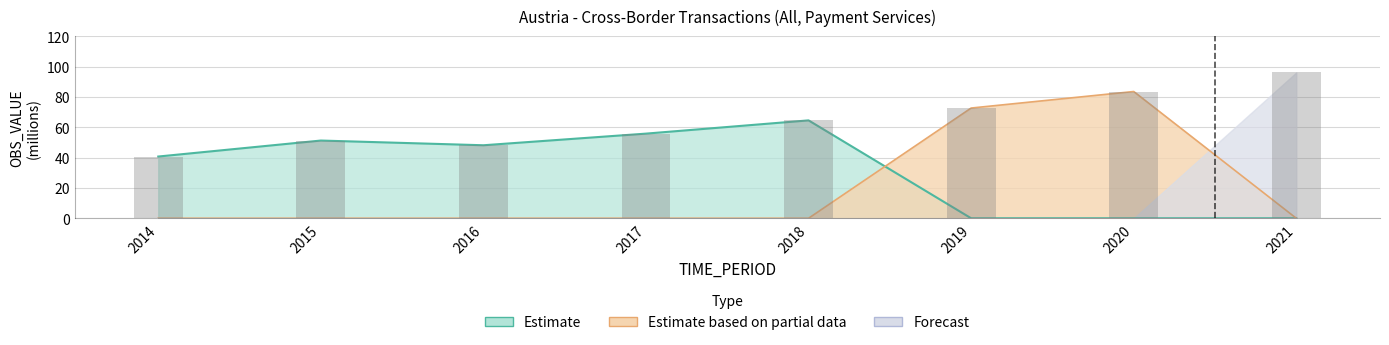

Is it true that Estimate equals 55.8 at 2017?

True